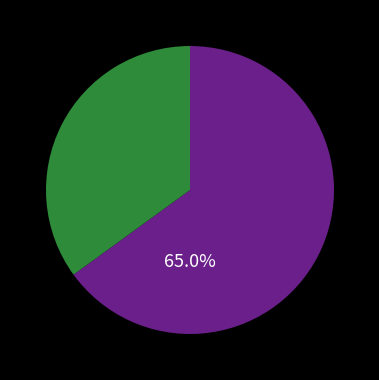

Count the number of slices in the pie.

2